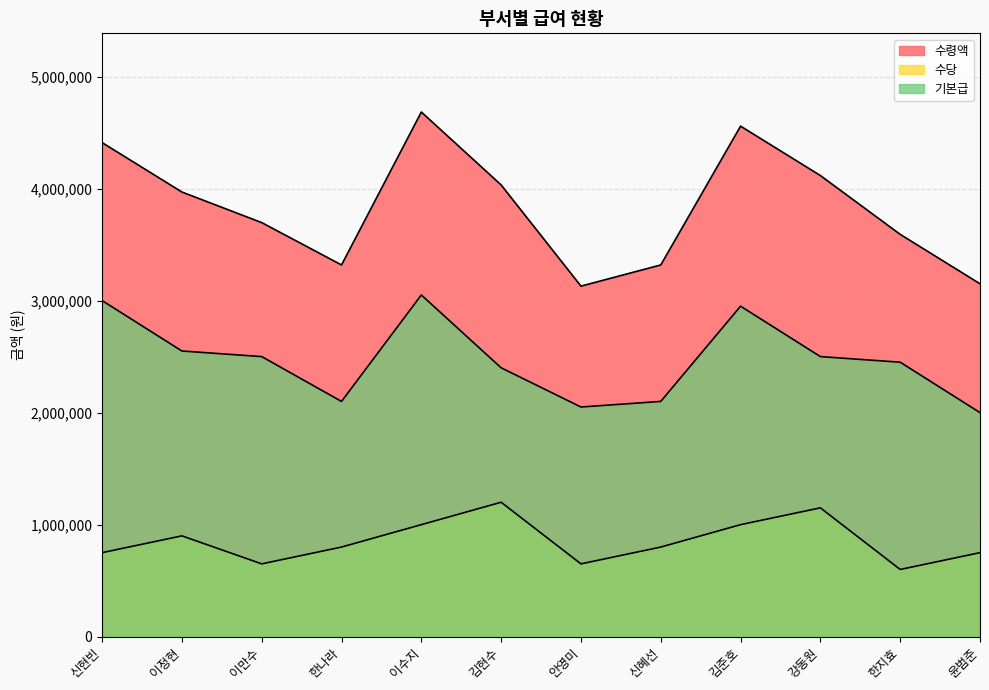

List the labels in order of 수당 value, smallest first.

한지효, 이만수, 안영미, 신현빈, 윤범준, 한나라, 신혜선, 이정현, 이수지, 김준호, 강동원, 김현수